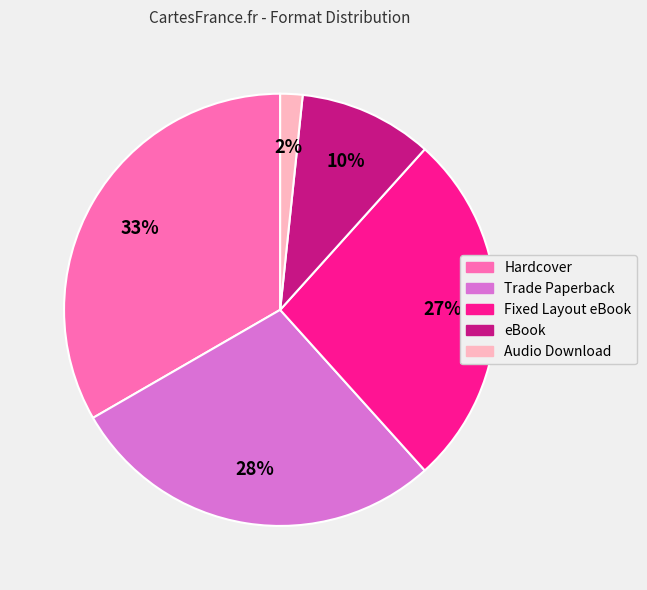

What percentage is the Trade Paperback slice, to the nearest percent?

28%